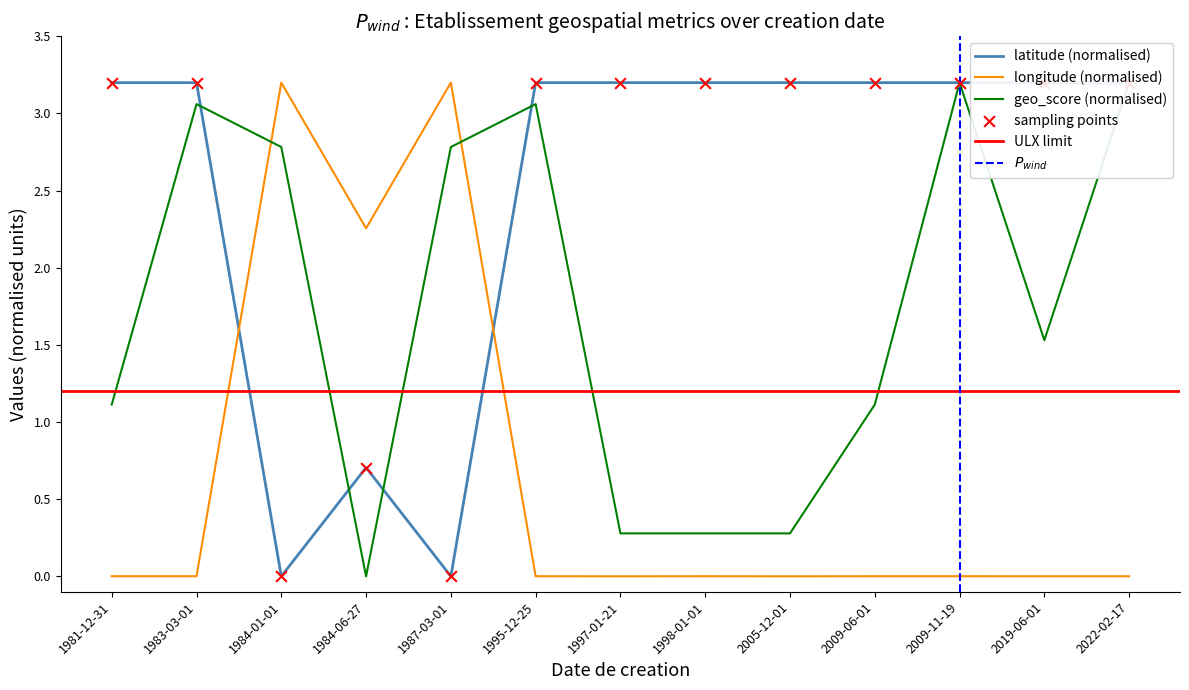

Which series reaches the maximum Y coordinate?

geo_score